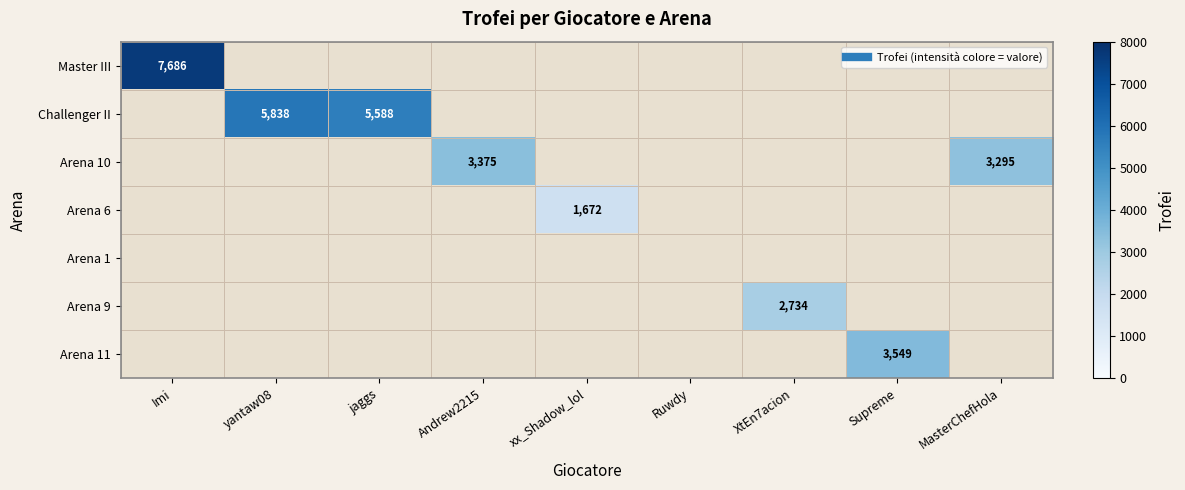

How many positive values does the Arena 9 series have?

1